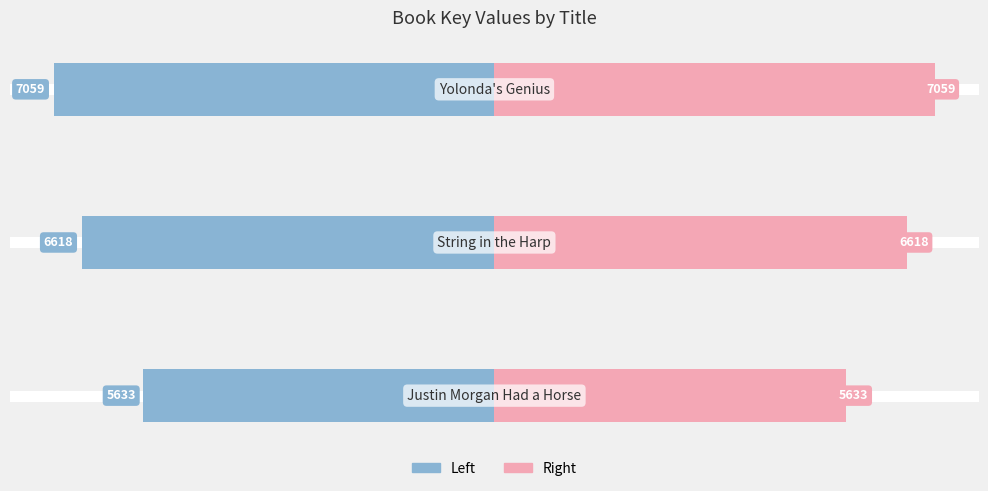

Reading right to left, what are all the values shown in this chart?

Key (Left): -7059	-6618	-5633
Key (Right): 7059	6618	5633